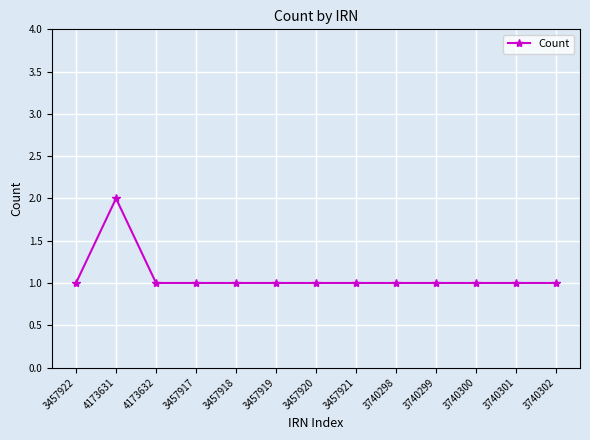

Approximately how many times larger is the value at 3457921 compared to 3457919?

1.0